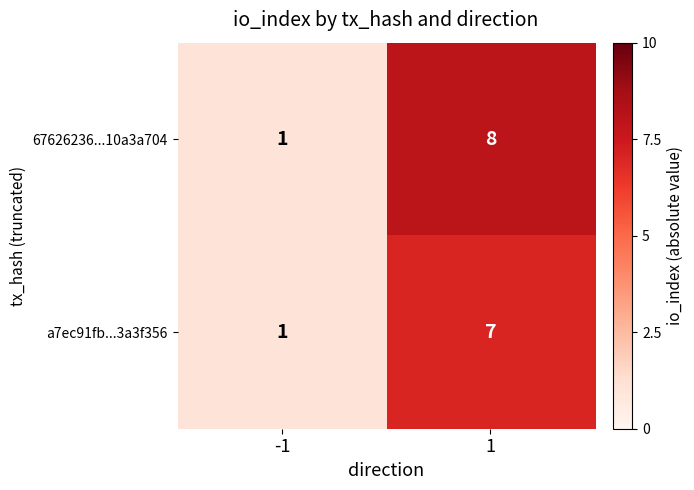

What is the sum of the a7ec91fb...3a3f356 values at 1 and -1?

8